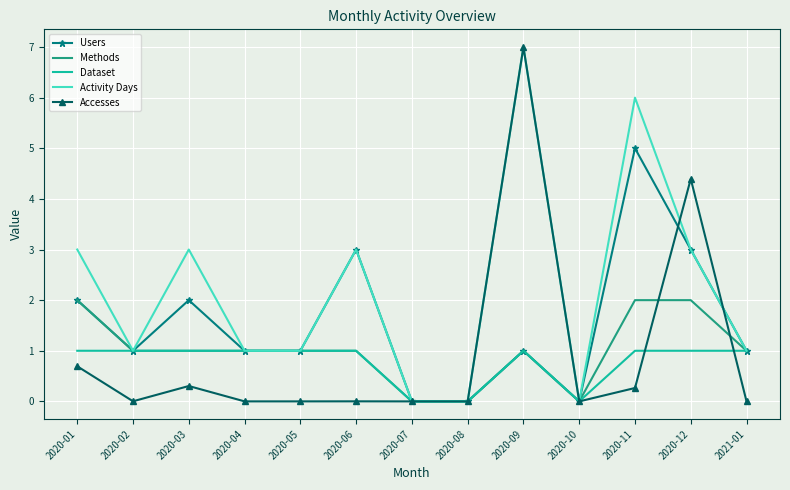

What position from the left is 2020-02?

2